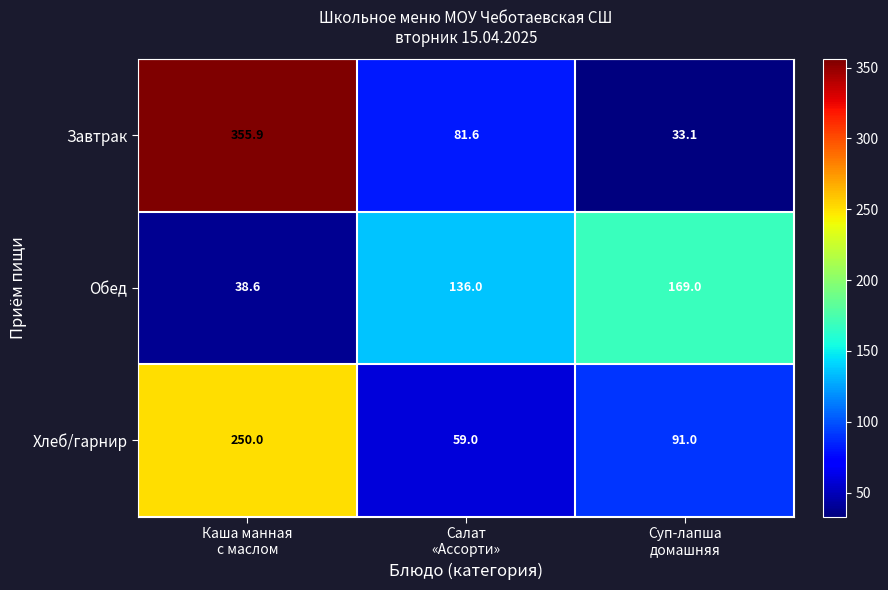

At Салат
«Ассорти», list the series in order from smallest to largest.

Хлеб/гарнир, Завтрак, Обед